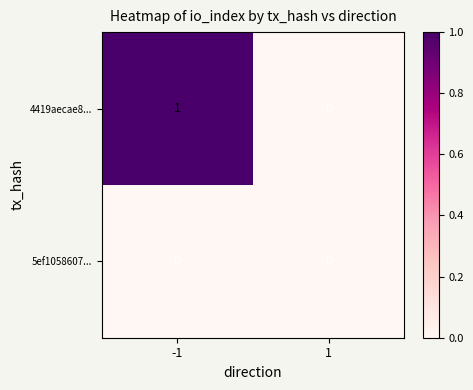

Count the number of categories in the chart.

2